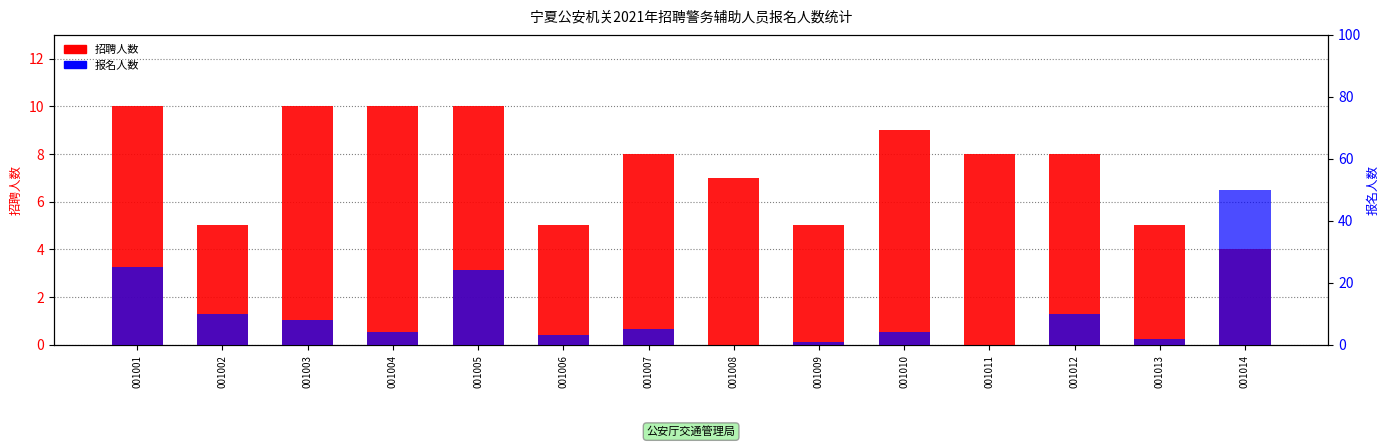

Where does the 报名人数 series first go above 5?

001001